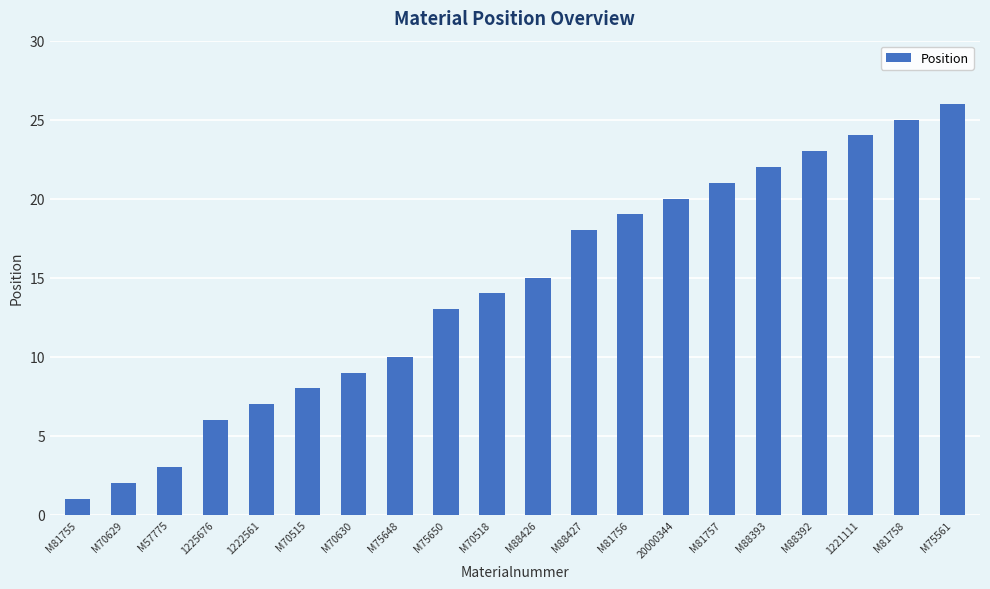

What is the greatest value displayed?

26